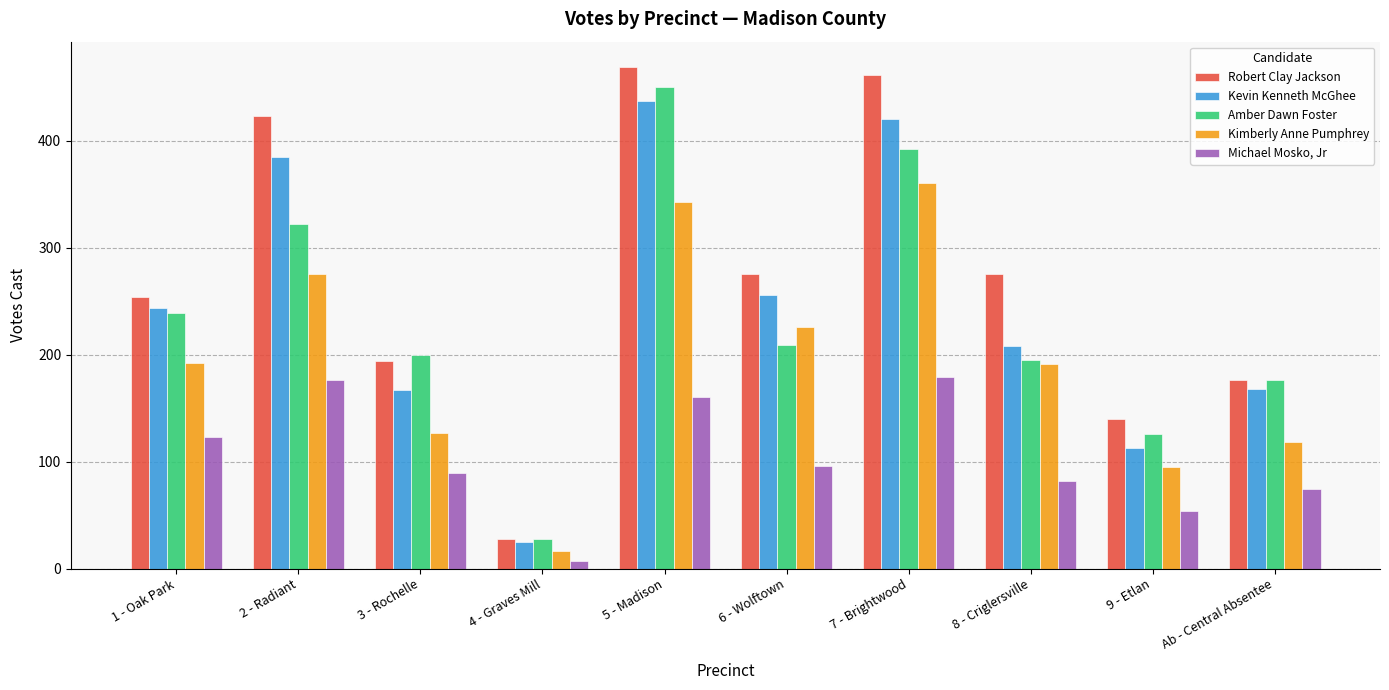

What is the difference between the maximum and second lowest values in the Kevin Kenneth McGhee series?

324